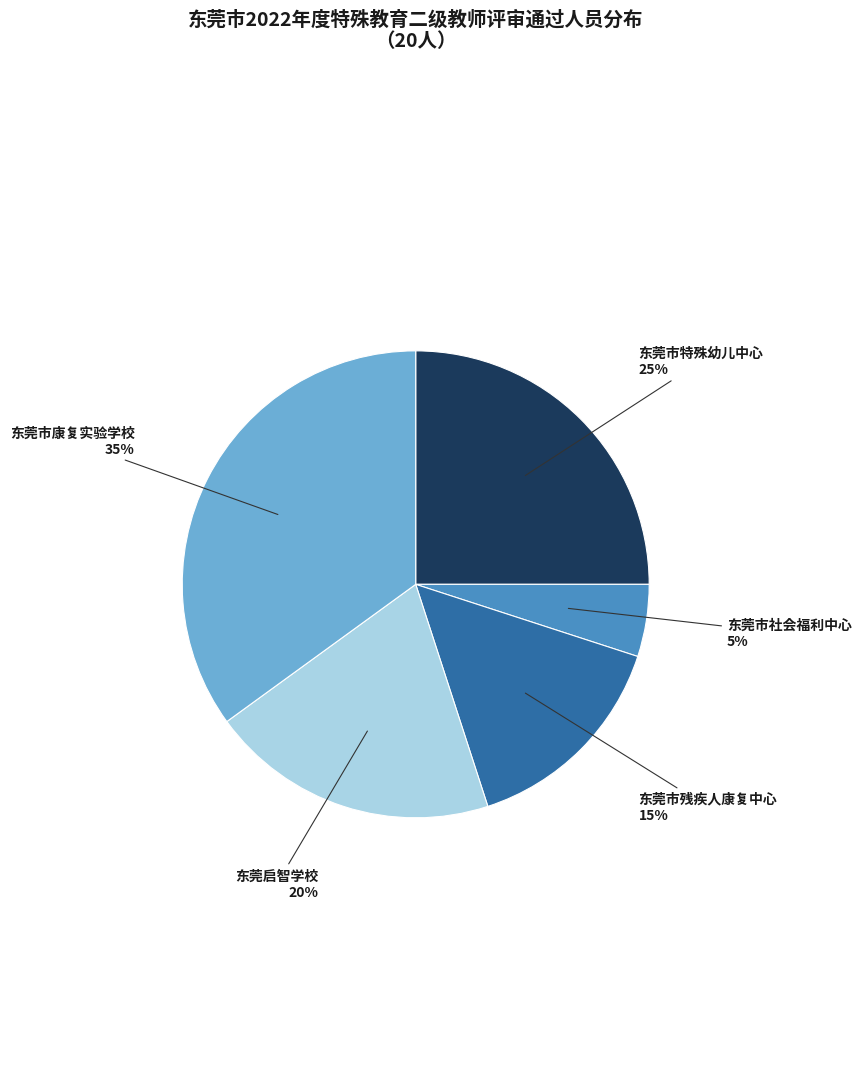

Is there any slice that represents more than half of the pie?

No